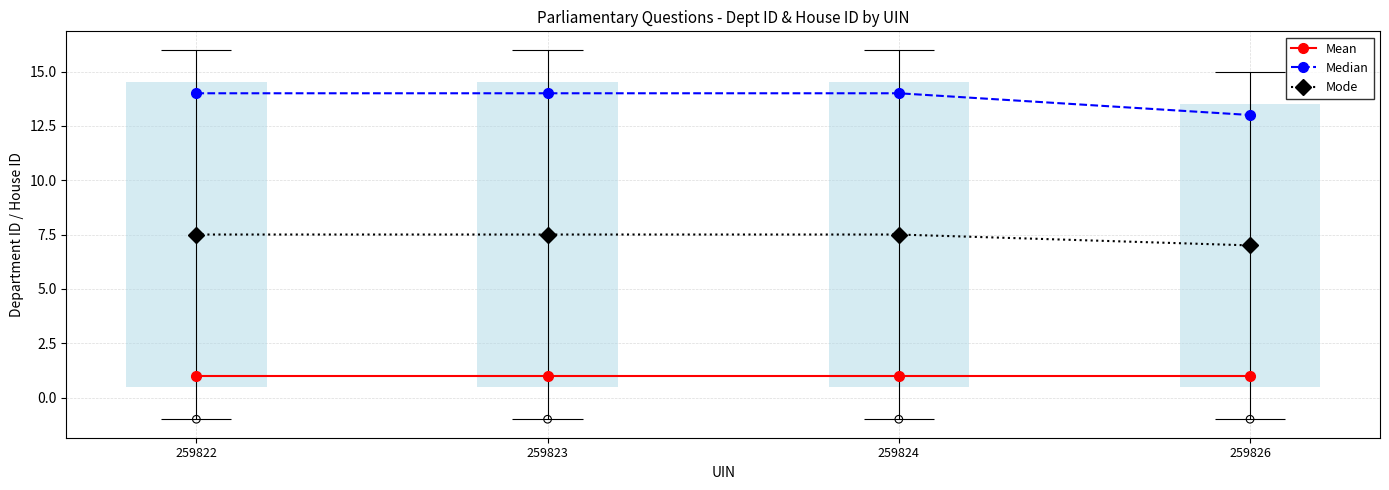

Which series has the largest total across all categories?

Median